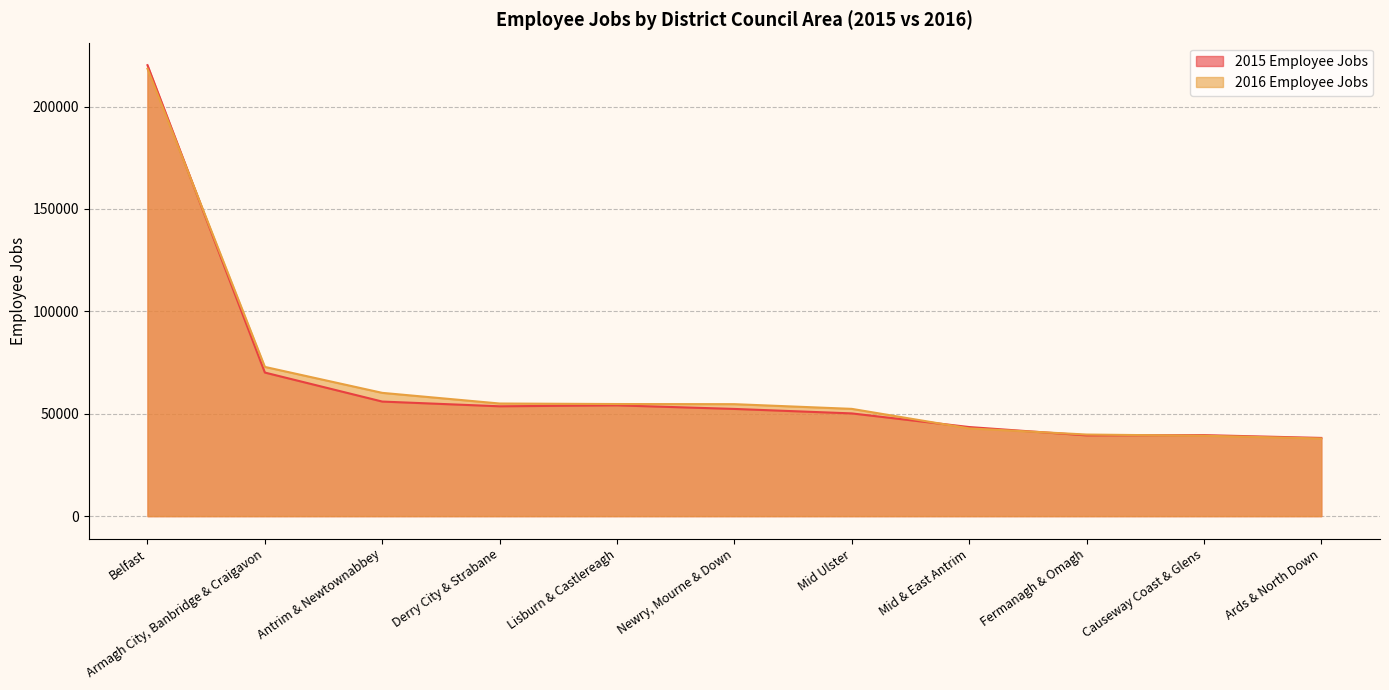

True or false: 2016 Employee Jobs has a value of 37898.2 at Ards & North Down.

True